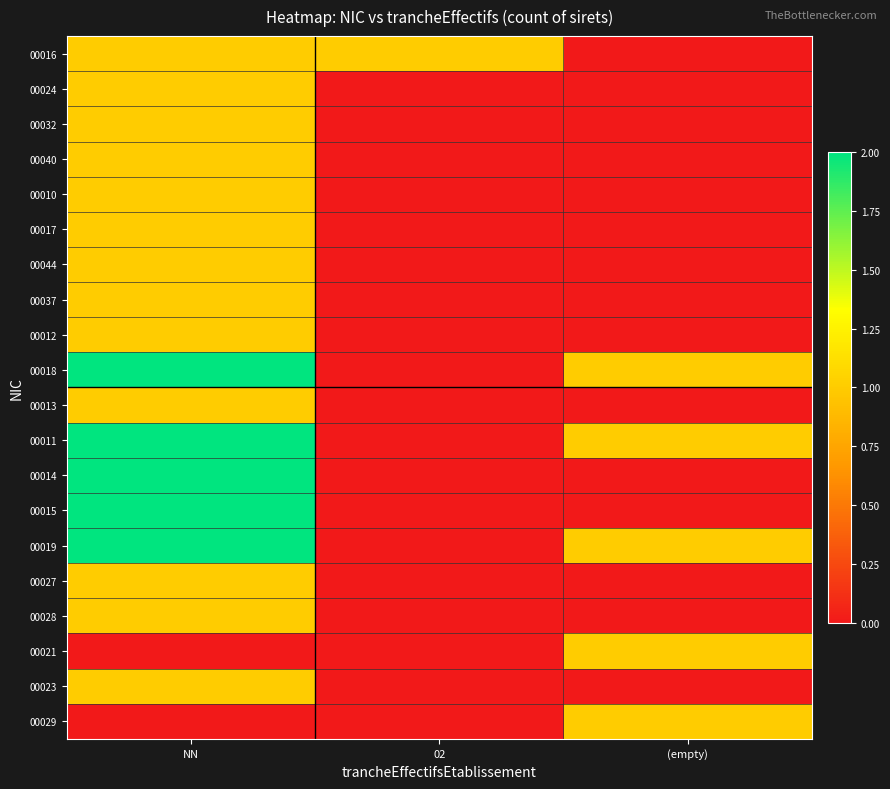

Rank the series at 02 from lowest to highest value.

00024, 00032, 00040, 00010, 00017, 00044, 00037, 00012, 00018, 00013, 00011, 00014, 00015, 00019, 00027, 00028, 00021, 00023, 00029, 00016